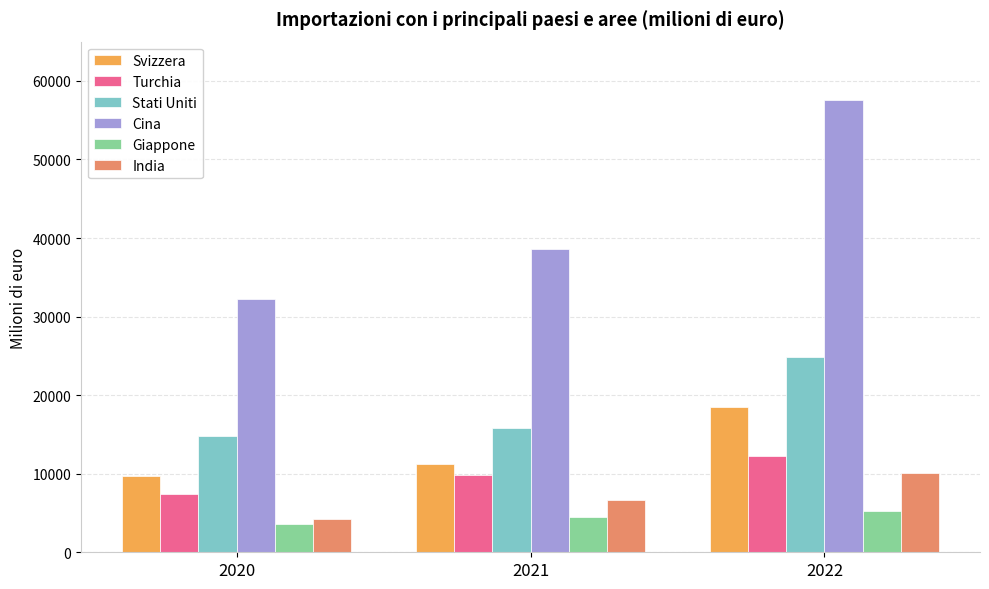

What is the total value across all series at 2021?

86477.1